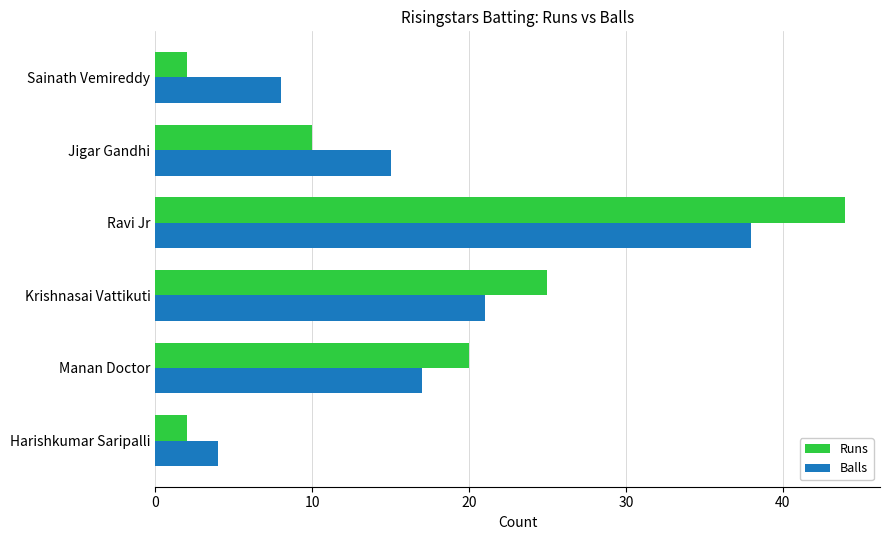

What is the difference between the maximum and minimum values in the Balls series?

34